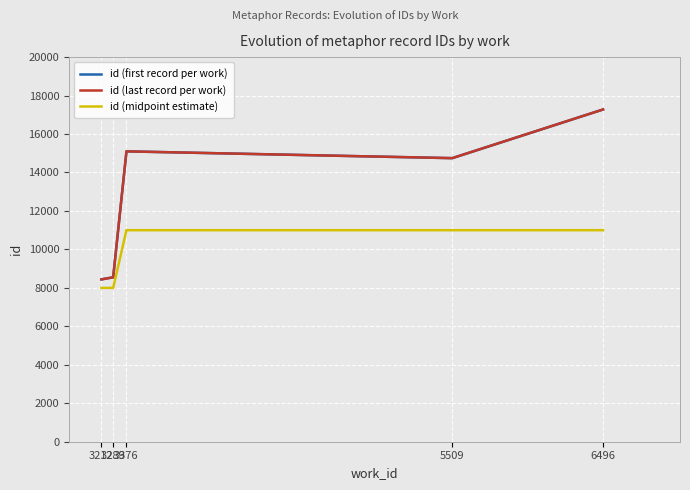

Reading left to right, list all the values displayed in this chart.

id (first record per work): 3212=8441	3289=8551	3376=15099	5509=14746	6496=17275
id (last record per work): 3212=8441	3289=8551	3376=15099	5509=14746	6496=17277
id (midpoint estimate): 3212=8000	3289=8000	3376=11000	5509=11000	6496=11000